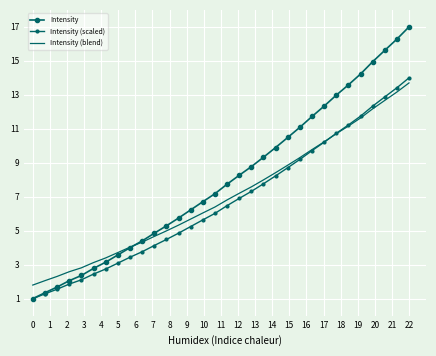

How many lines are shown in the chart?

3